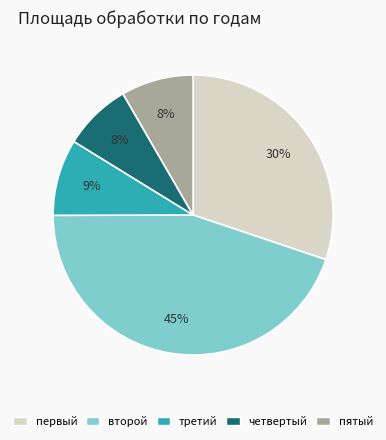

To the nearest percent, what is the combined percentage of второй and первый?

75%